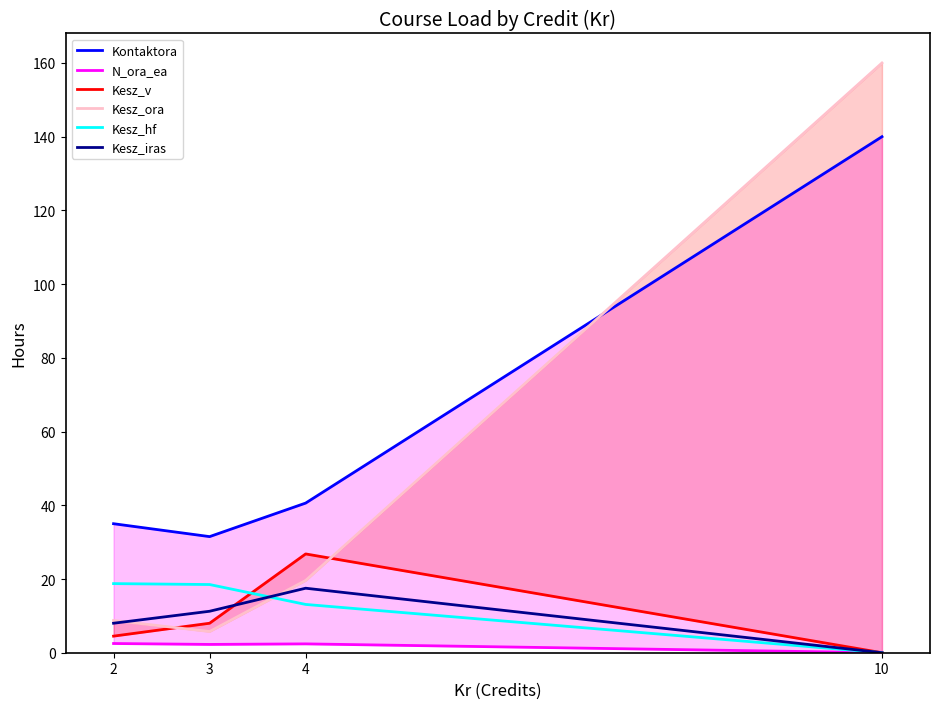

What is the maximum value shown in the chart?

160.0